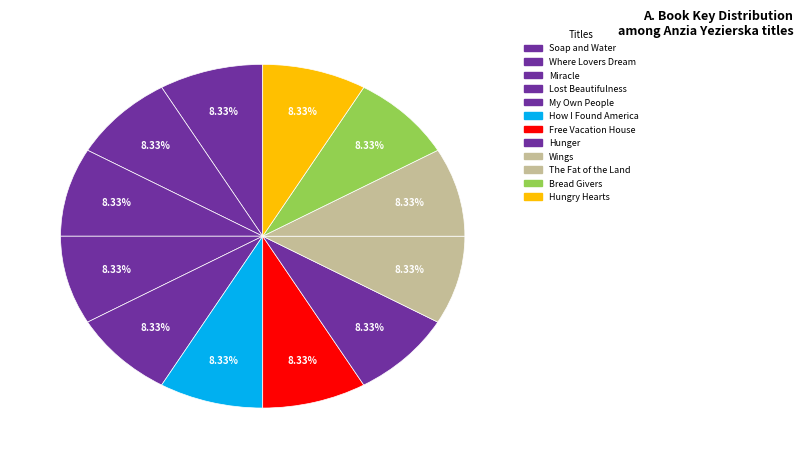

How much of the chart is everything except Free Vacation House?

91.7%